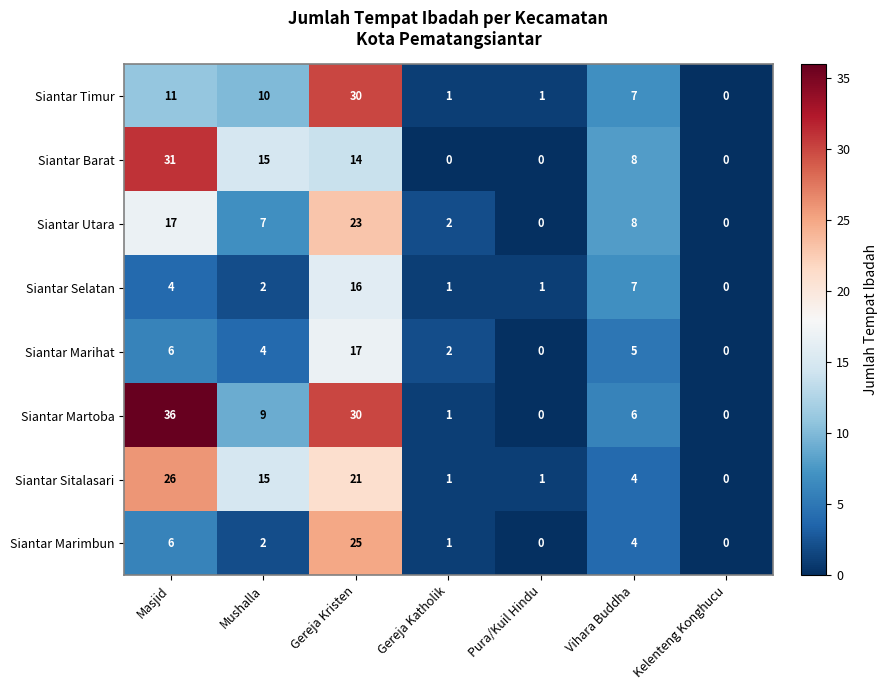

At which label does Siantar Selatan first exceed 2?

Masjid